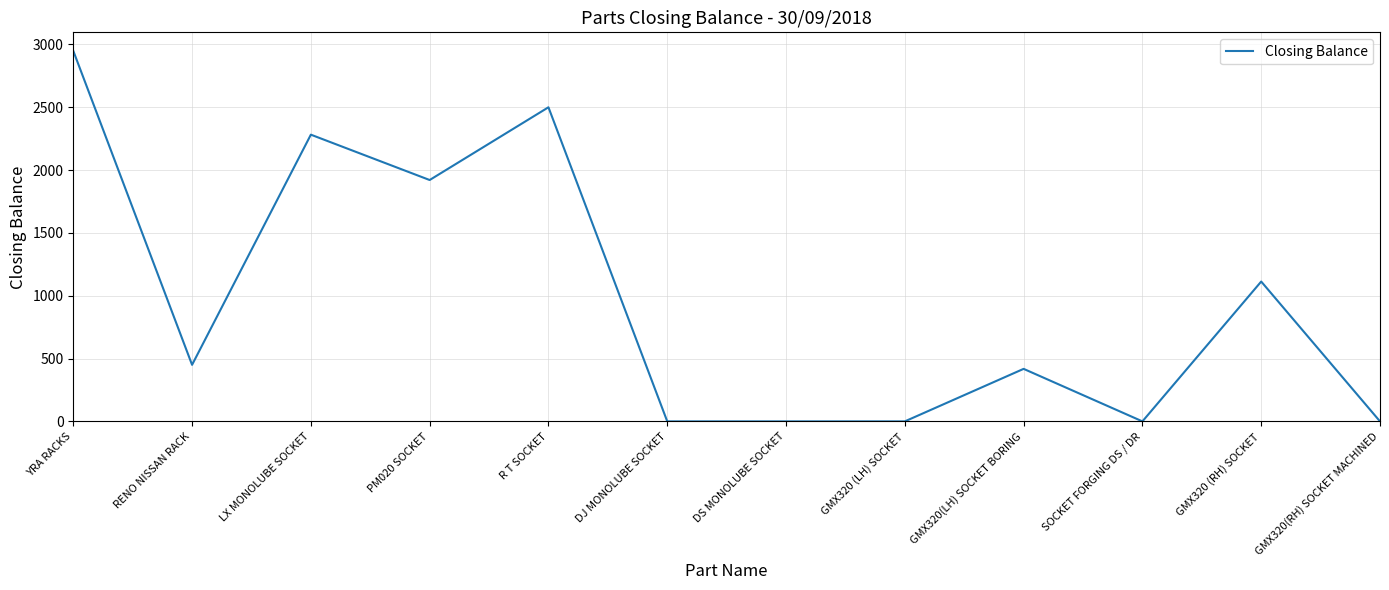

What is the sum of all values?

11633